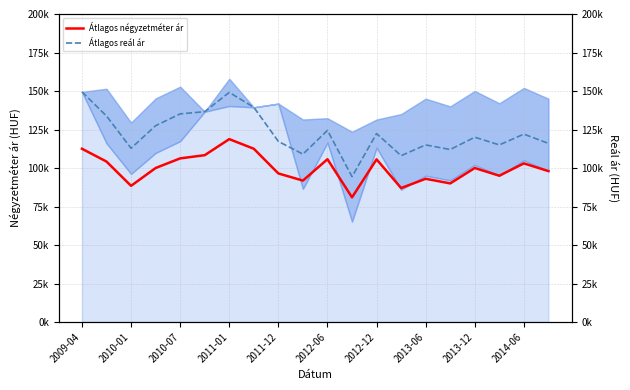

At which label does Átlagos reál ár first exceed 122000?

2009-04